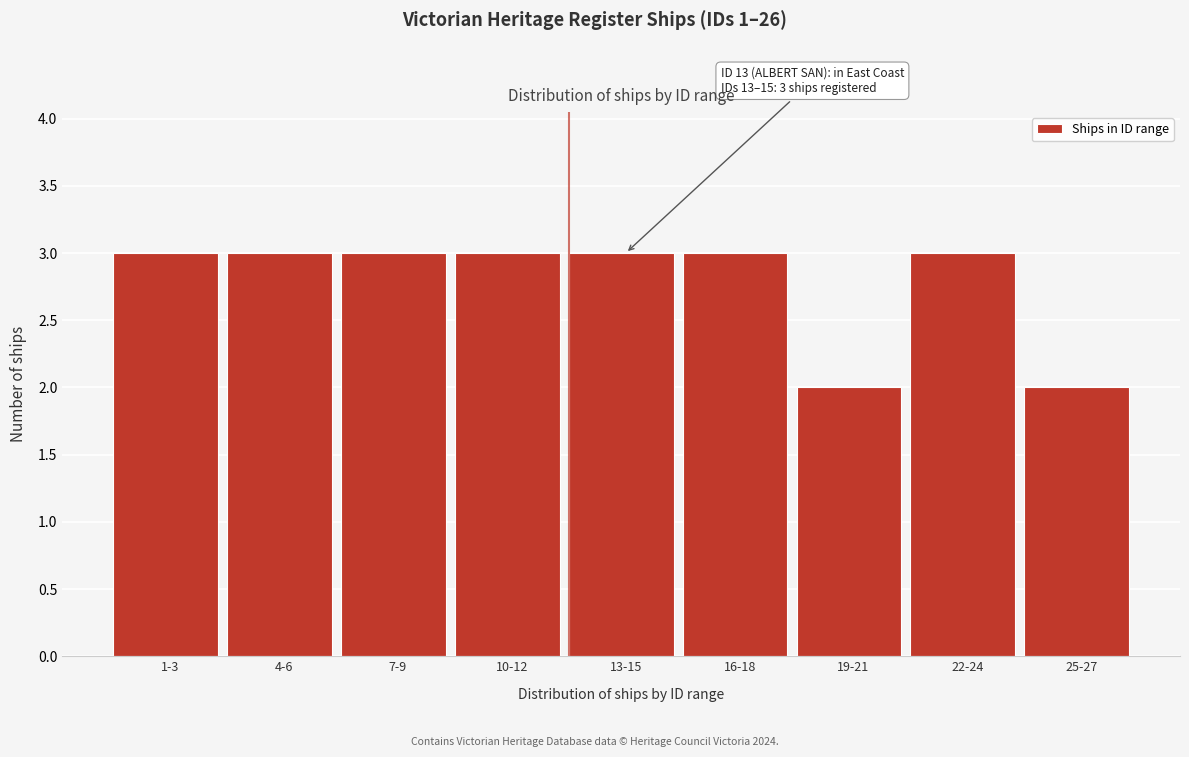

Reading left to right, extract all data points from this chart.

3	3	3	3	3	3	2	3	2